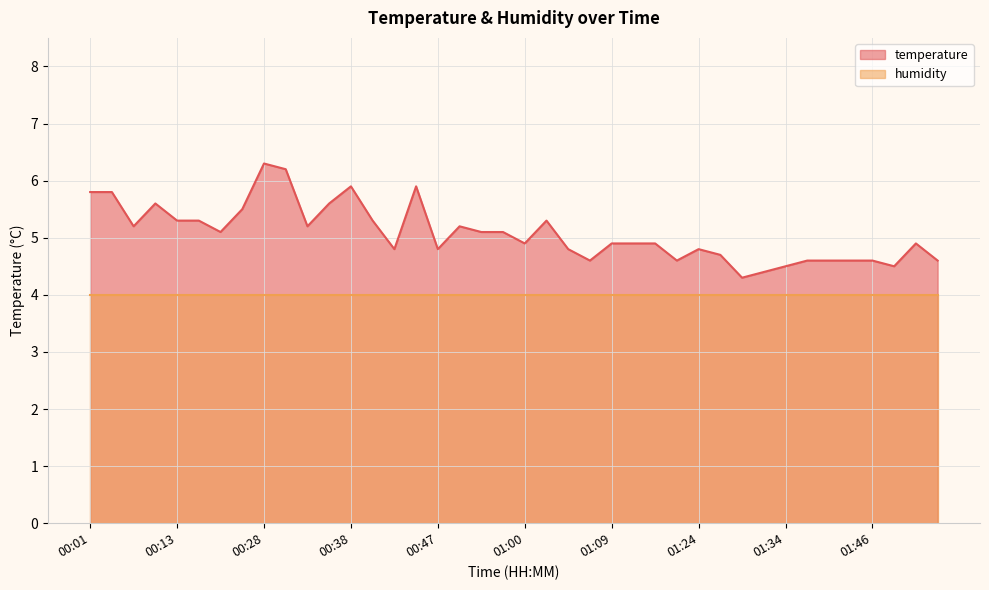

The chart shows a value of 3.2 at 00:08. True or false?

False